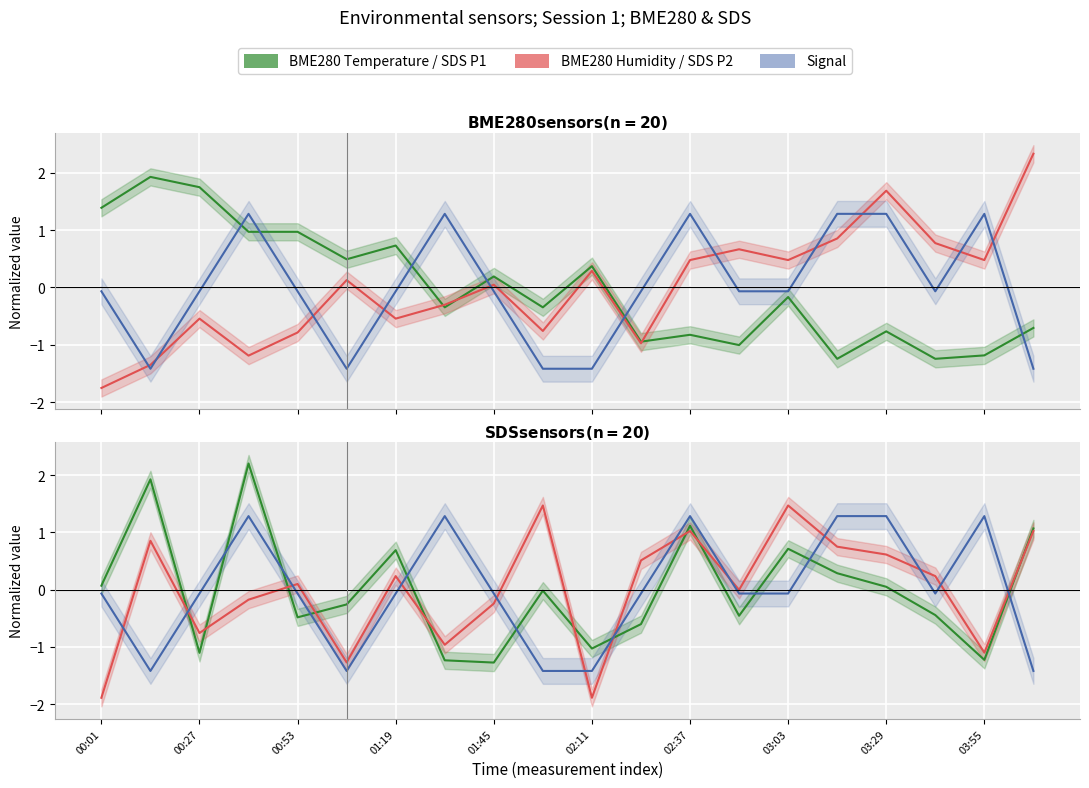

How many values in BME280 Temperature are above zero?

9